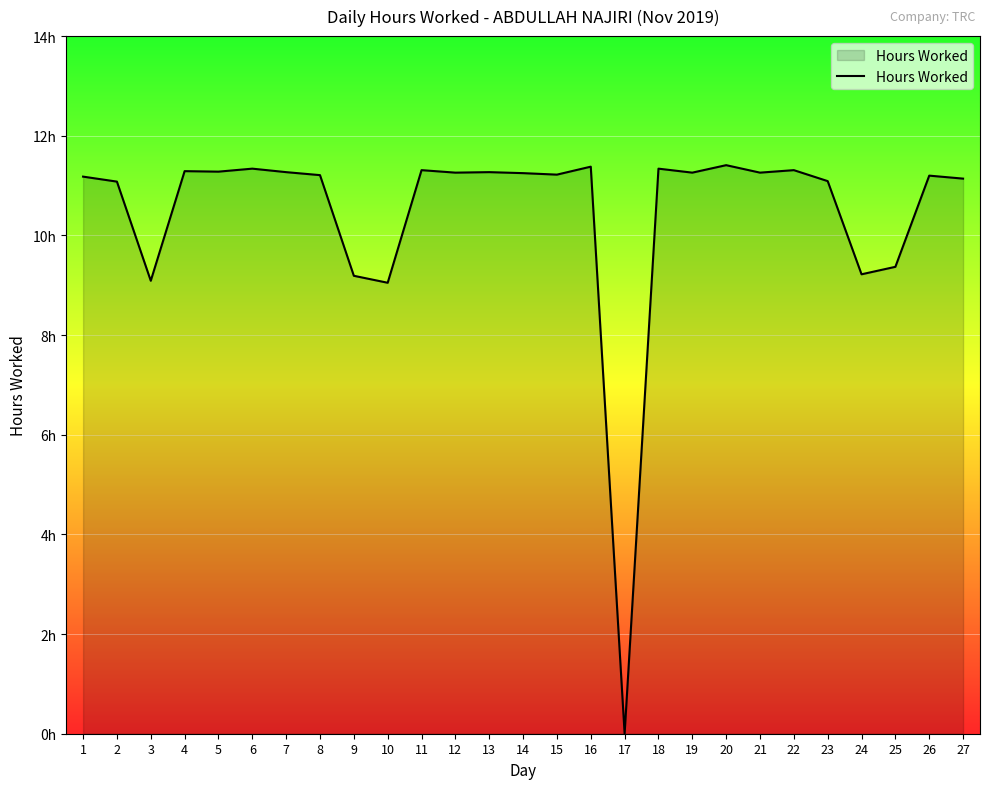

How many interior local peaks (higher than both neighbors) does the data have?

9